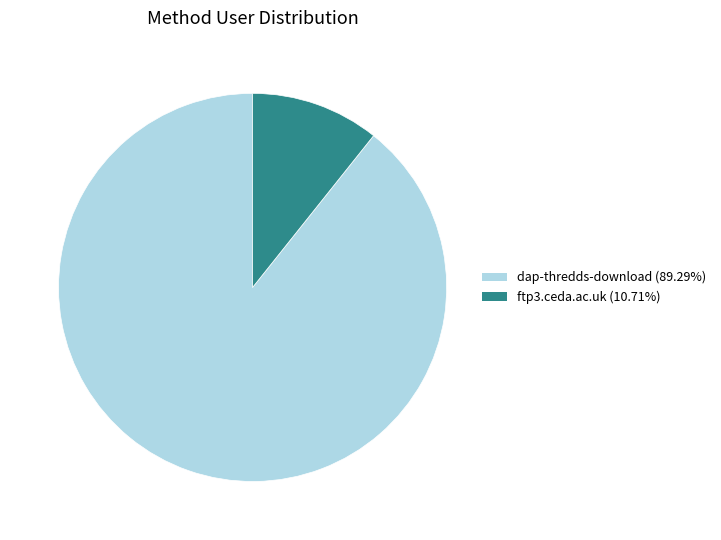

Does dap-thredds-download account for over 50% of the chart?

Yes